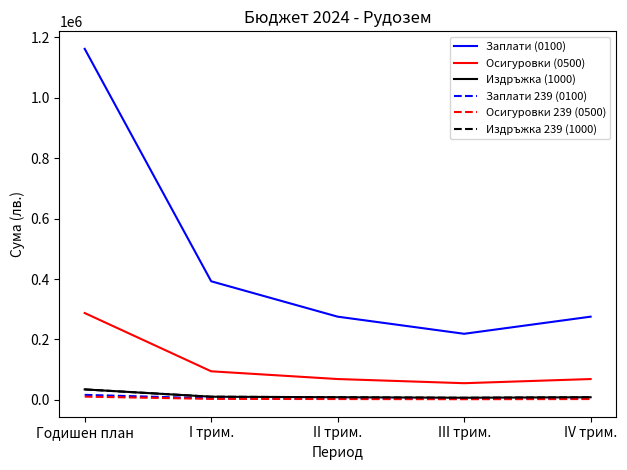

At which label is Заплати 239 (0100) closest to 9900?

I трим.